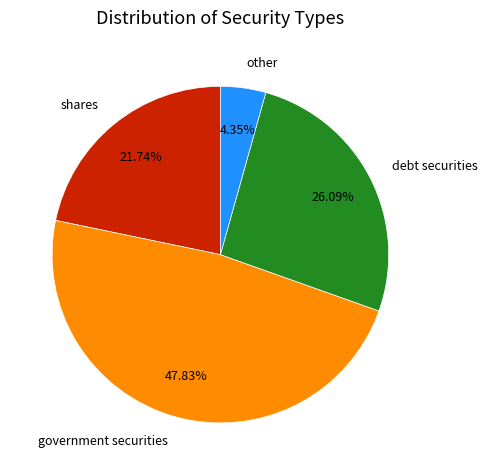

Count the number of slices in the pie.

4